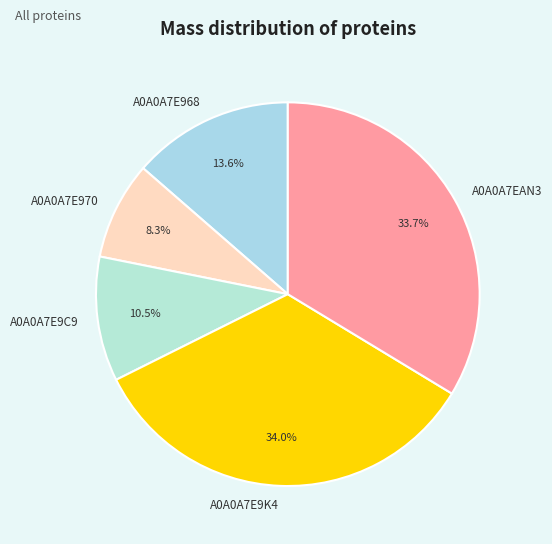

What is the smallest slice in the pie chart?

A0A0A7E970